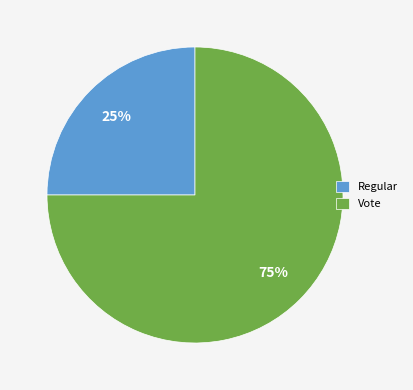

Count the number of slices in the pie.

2